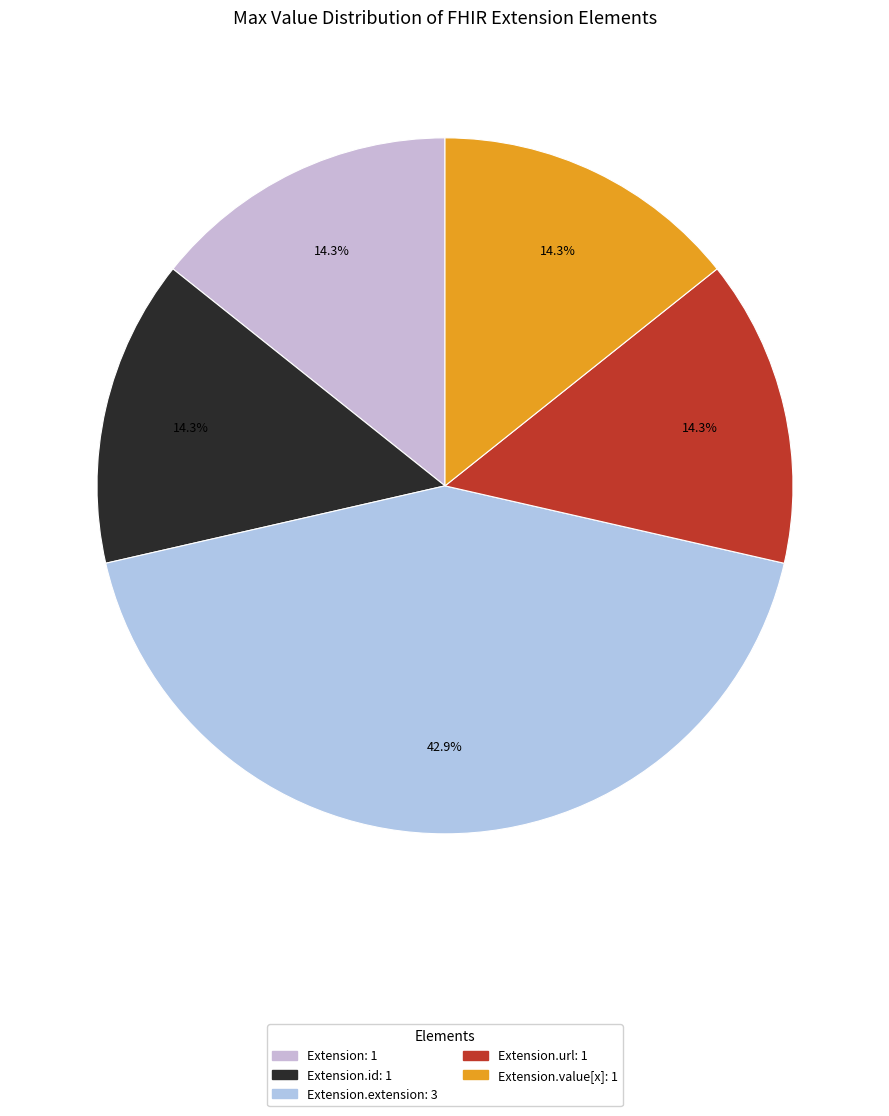

How many slices are in this pie chart?

5